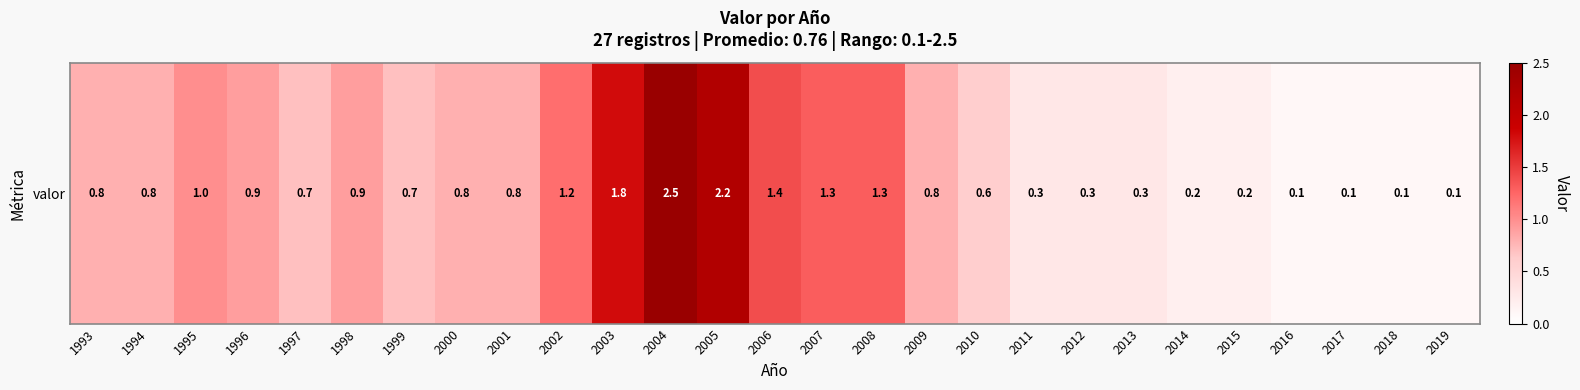

Reading left to right, what are all the values shown in this chart?

0.8	0.8	1.0	0.9	0.7	0.9	0.7	0.8	0.8	1.2	1.8	2.5	2.2	1.4	1.3	1.3	0.8	0.6	0.3	0.3	0.3	0.2	0.2	0.1	0.1	0.1	0.1